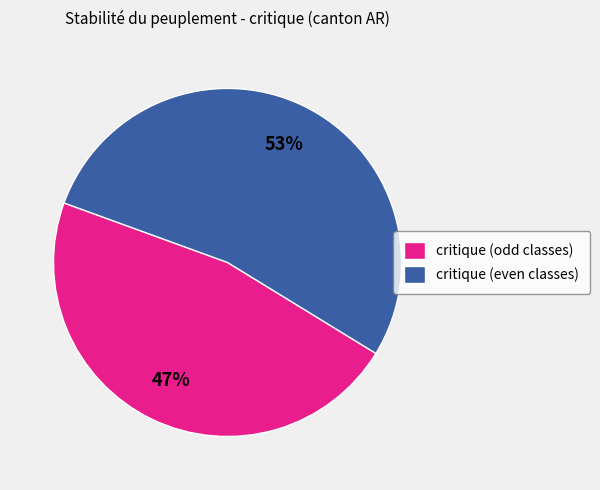

To the nearest percent, what is the average slice percentage?

50%